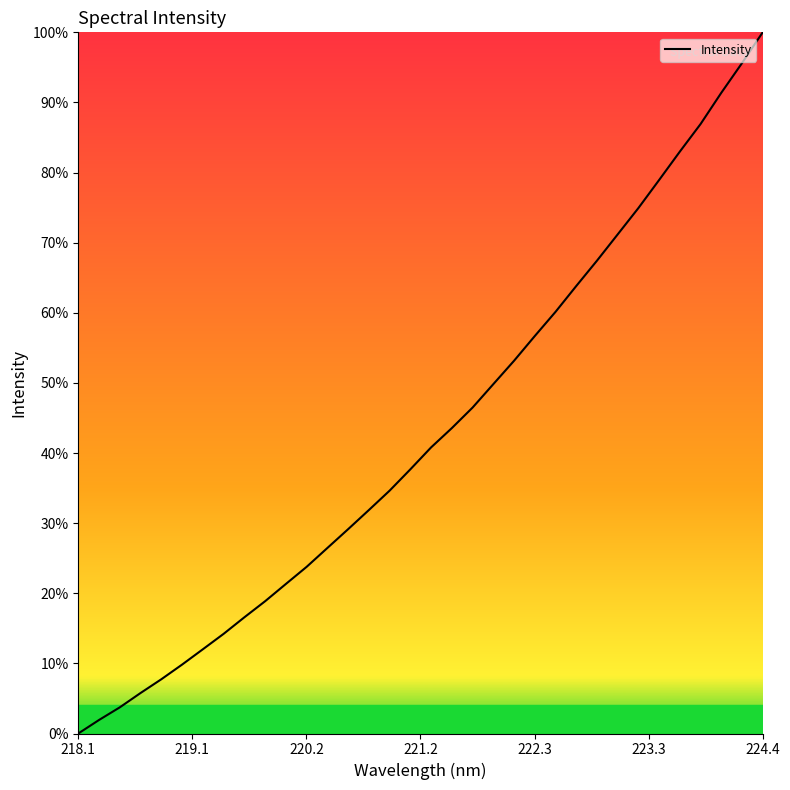

What is the difference between the maximum and minimum values?

100.0